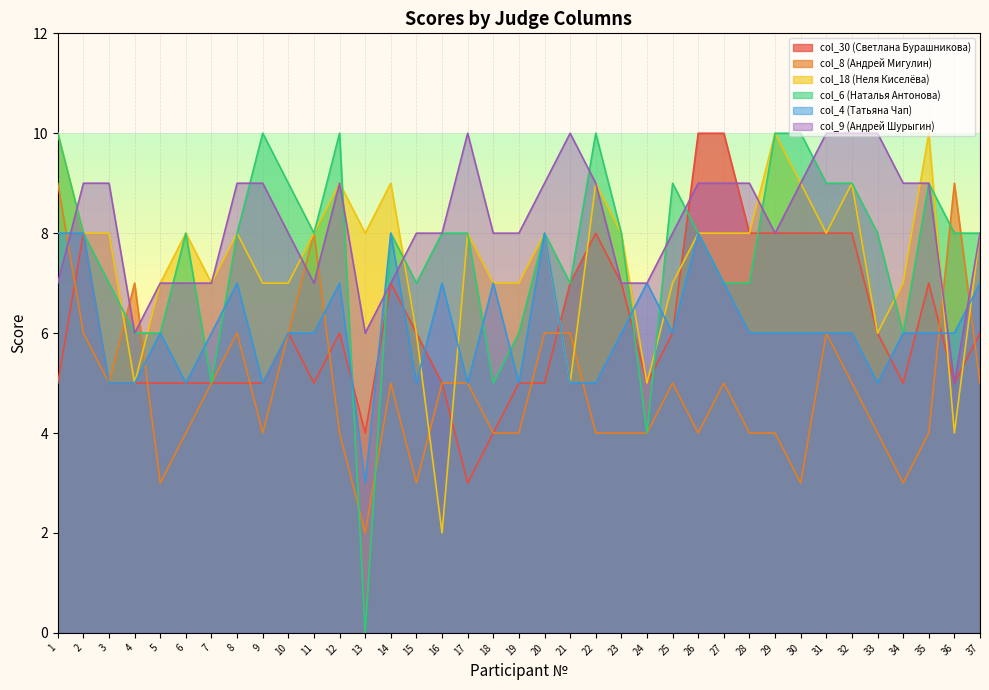

What is the greatest value displayed?

10